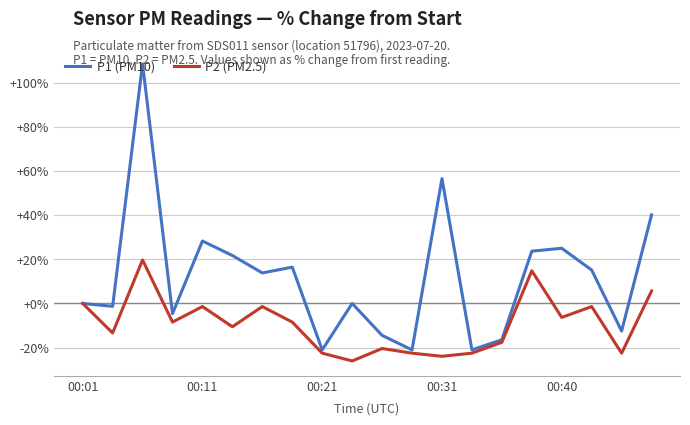

What is the maximum value shown in the chart?

108.6